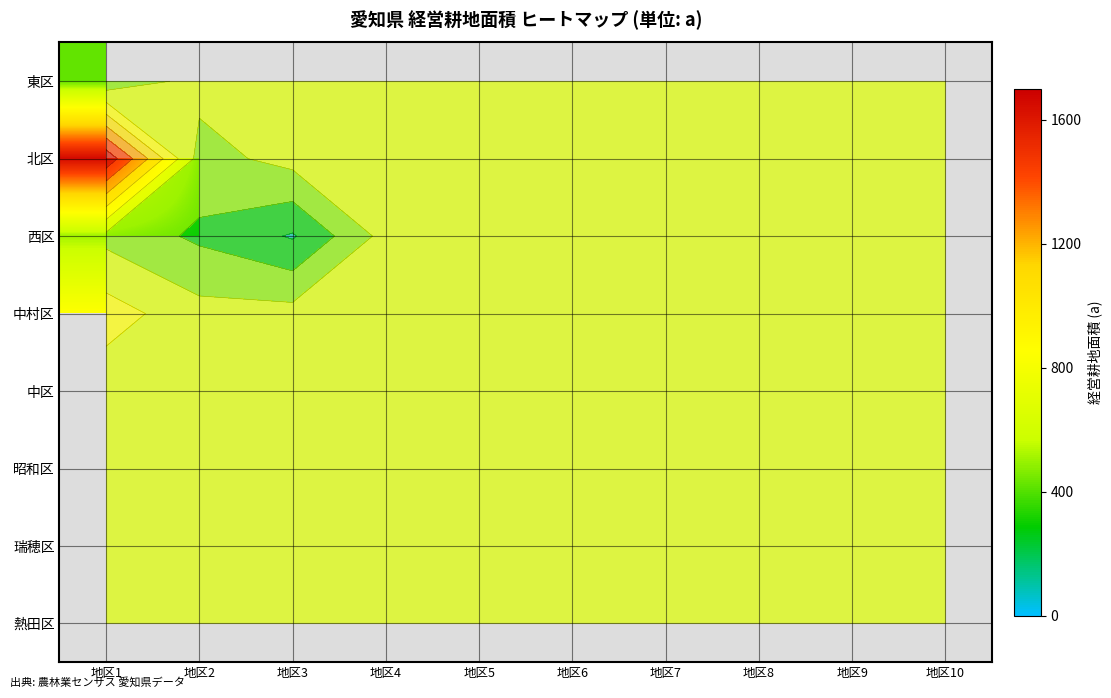

Count the number of categories in the chart.

10